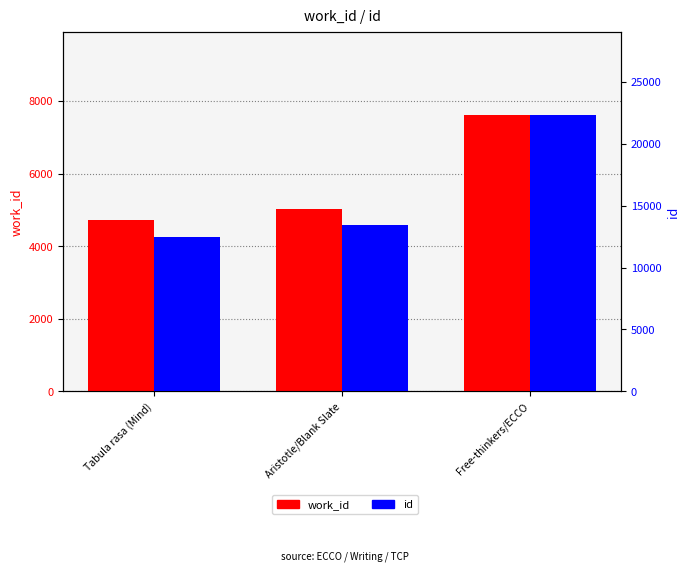

Reading left to right, extract all data points from this chart.

work_id: 4722	5011	7623
id: 12457	13436	22359